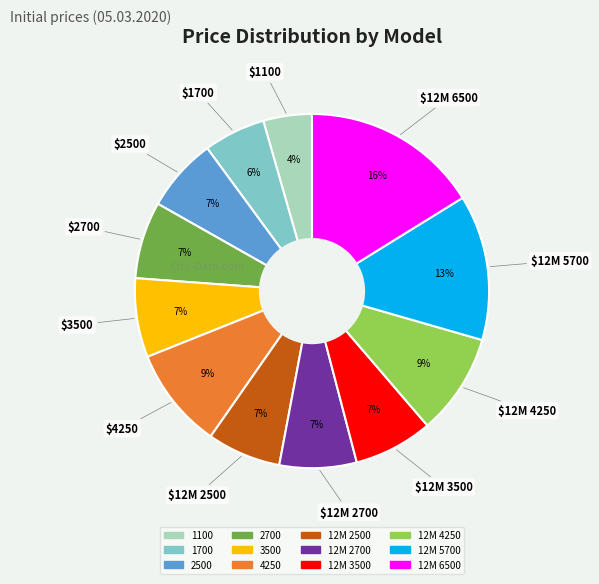

How many slices are in this pie chart?

12